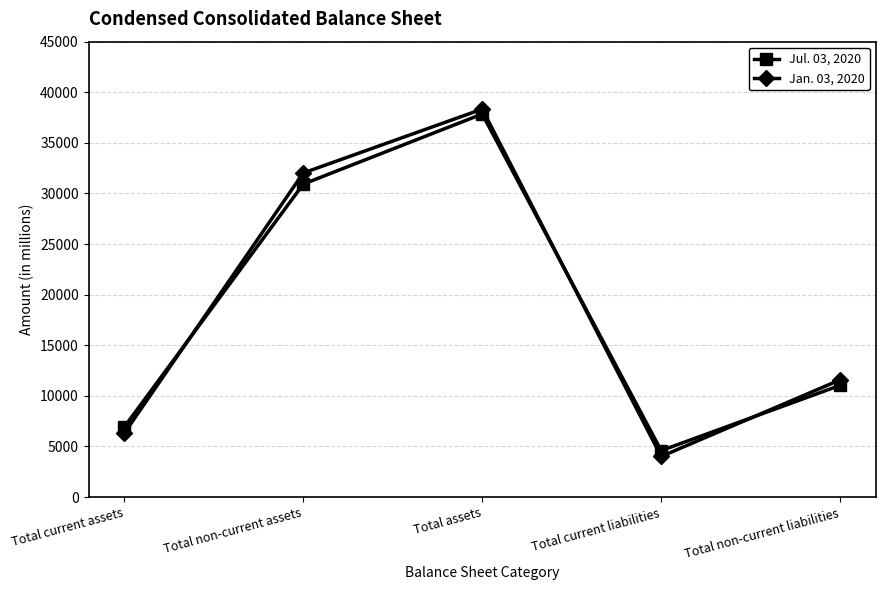

Between which two adjacent categories do Jul. 03, 2020 and Jan. 03, 2020 first intersect?

Total current assets and Total non-current assets